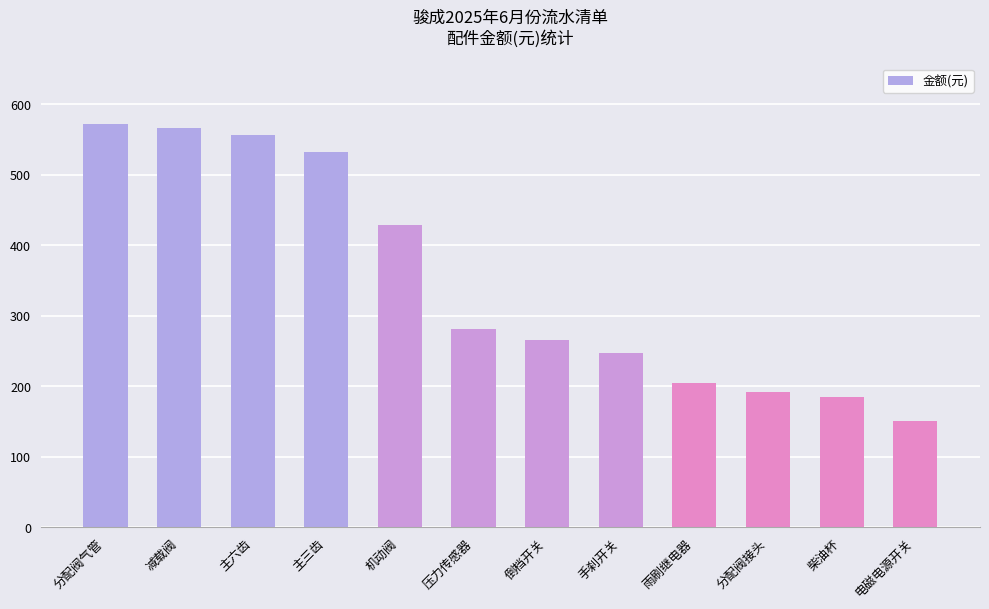

True or false: the data shows 473 at 倒档开关.

False